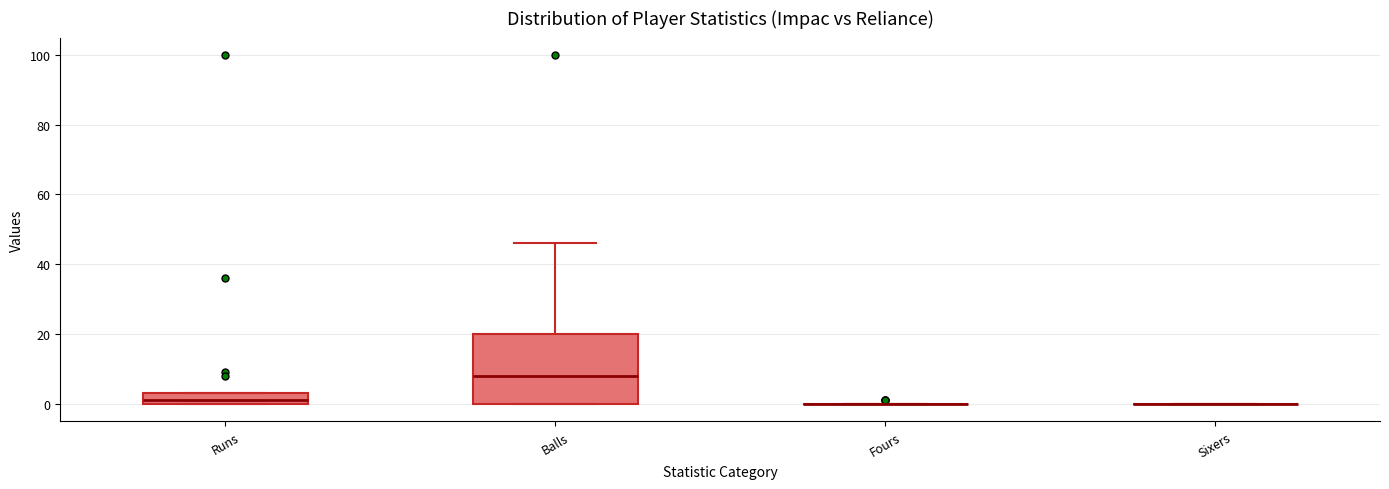

Reading left to right, read every box against the y-axis: the position of its median line, the range the box covers, and the ends of its whiskers. The values are not printed on the chart, so give them approximately, as read against the axis.

Runs: median 2, box 0 to 4, whiskers 0 to 4
Balls: median 8, box 0 to 20, whiskers 0 to 46
Fours: box collapsed to a line at 0, whiskers 0 to 0
Sixers: box collapsed to a line at 0, whiskers 0 to 0